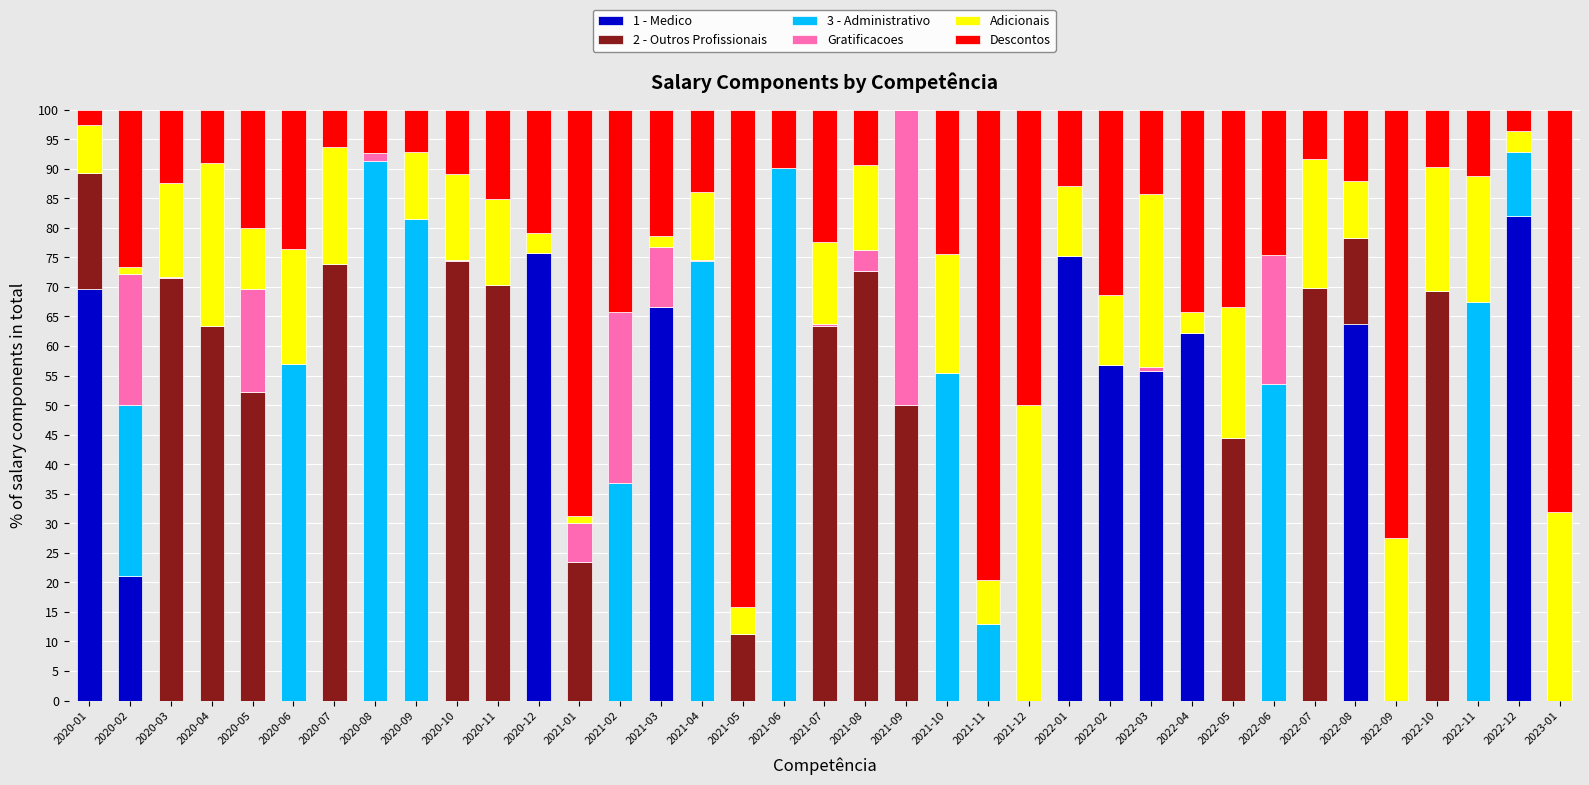

What is the total value across all series at 2020-05?

100.0